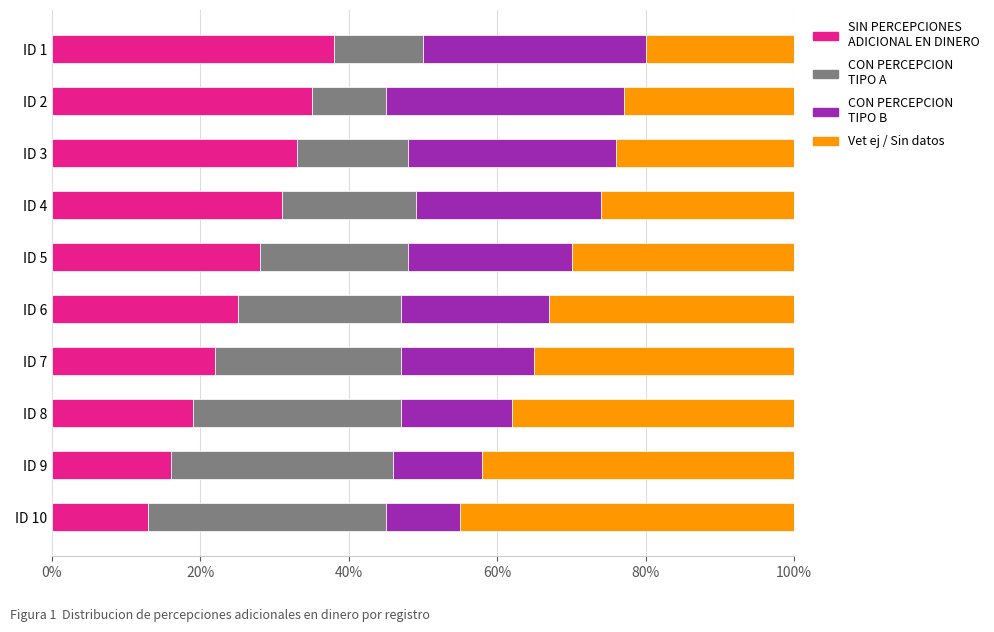

True or false: SIN PERCEPCIONES ADICIONAL EN DINERO has a value of 33.0 at ID 3.

True